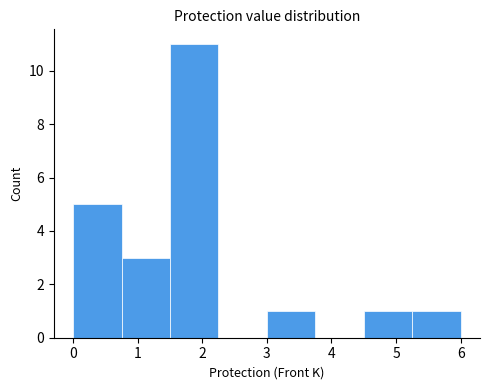

Reading left to right, transcribe this chart: for each bar, give the range it covers on the x-axis and its height. Neither the bar edges nor the heights are printed on the chart, so give them approximately, as read against the axes.

0.00 to 0.75: 5
0.75 to 1.50: 3
1.50 to 2.25: 11
2.25 to 3.00: 0
3.00 to 3.75: 1
3.75 to 4.50: 0
4.50 to 5.25: 1
5.25 to 6.00: 1